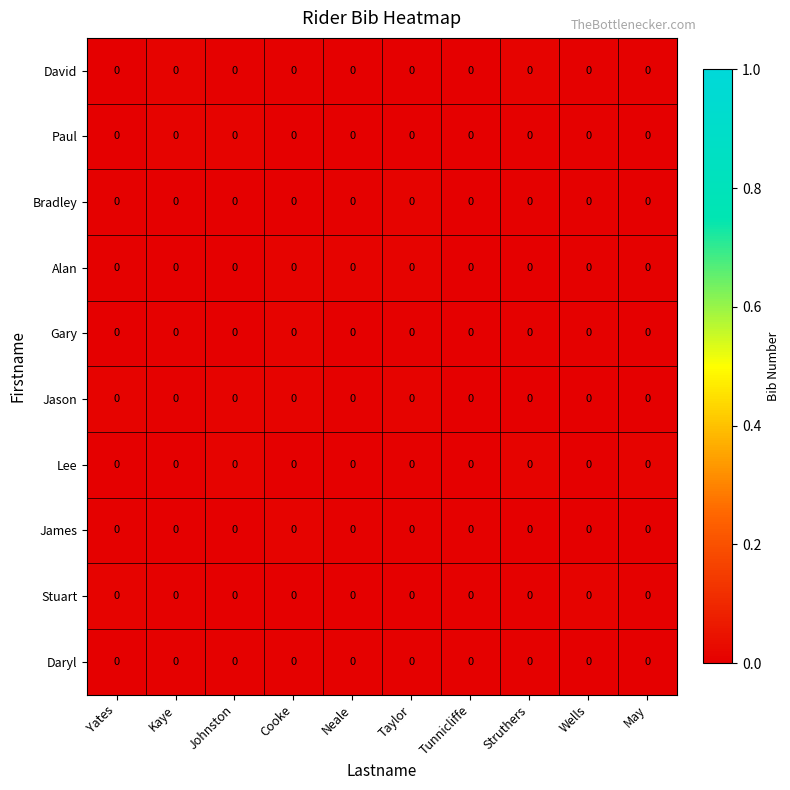

How many data points does each series have?

10